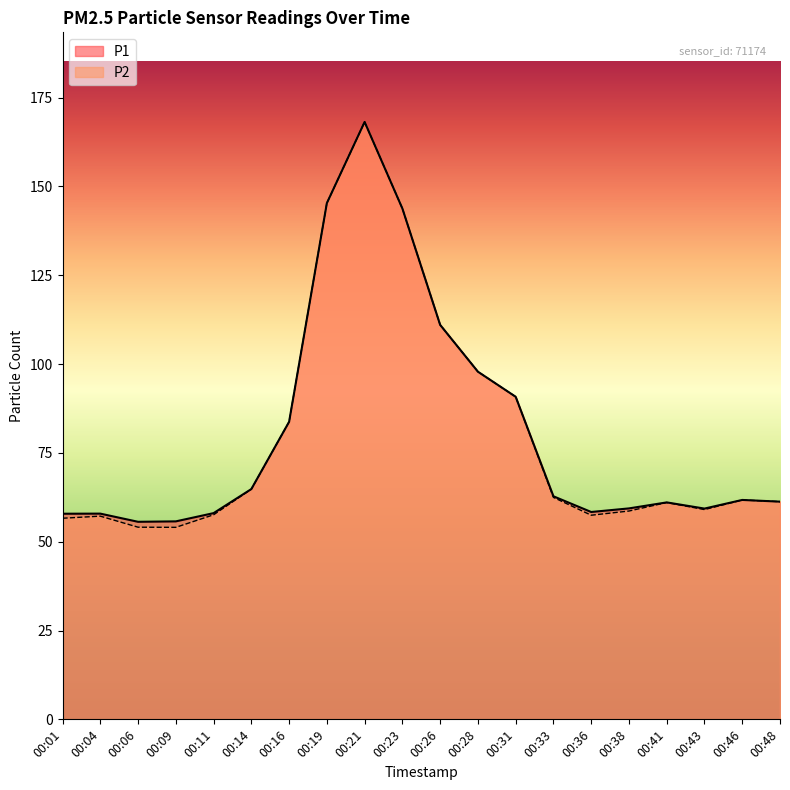

At which category does P1 reach its first local valley?

00:06